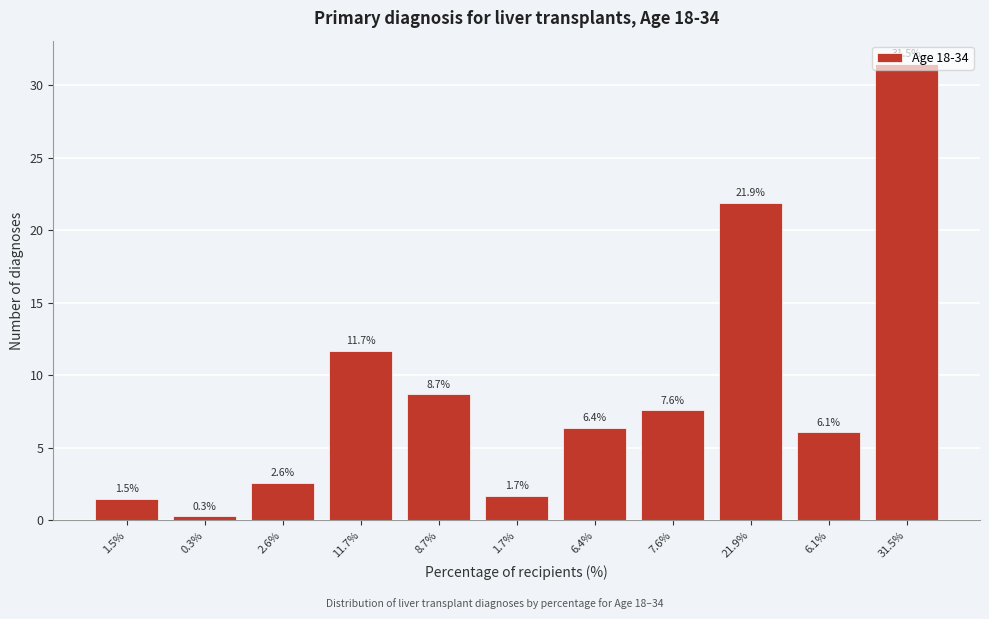

Rank the categories by value from highest to lowest.

31.5%, 21.9%, 11.7%, 8.7%, 7.6%, 6.4%, 6.1%, 2.6%, 1.7%, 1.5%, 0.3%